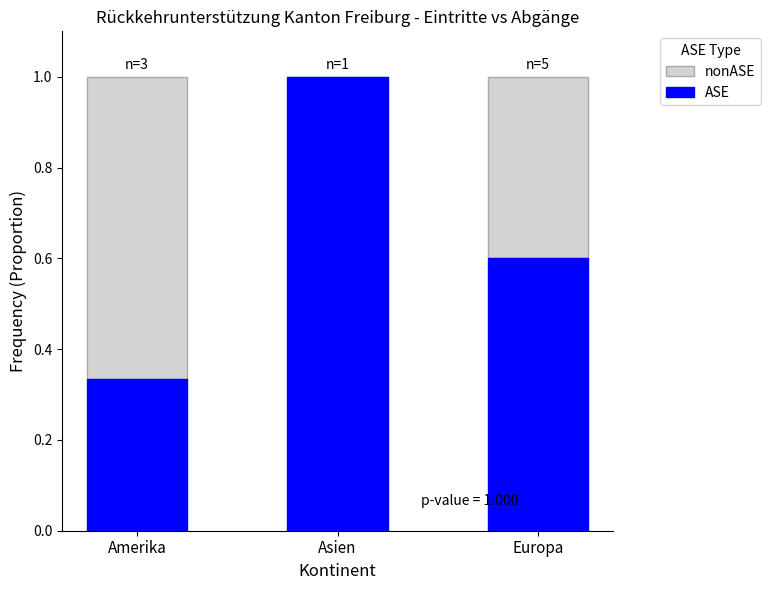

The ASE series shows 0.6 at Europa. True or false?

True